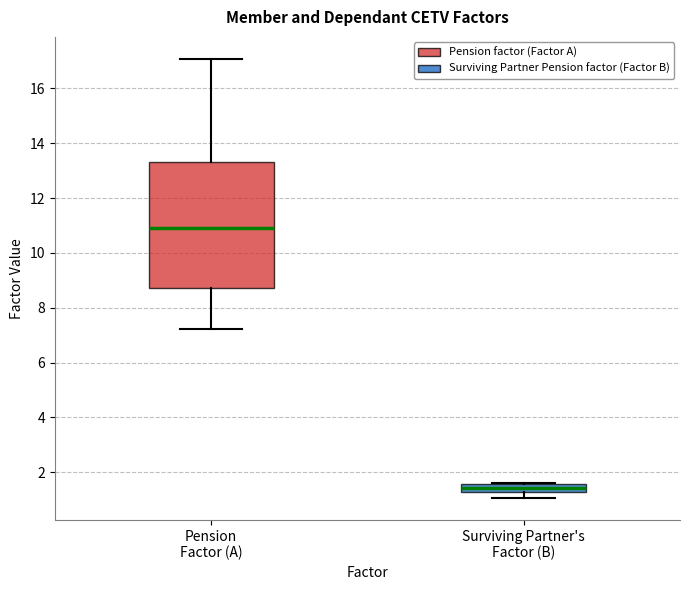

Reading left to right, read every box against the y-axis: the position of its median line, the range the box covers, and the ends of its whiskers. The values are not printed on the chart, so give them approximately, as read against the axis.

Pension Factor (A): median 11.0, box 8.8 to 13.4, whiskers 7.2 to 17.0
Surviving Partner's Factor (B): median 1.4, box 1.2 to 1.6, whiskers 1.0 to 1.6